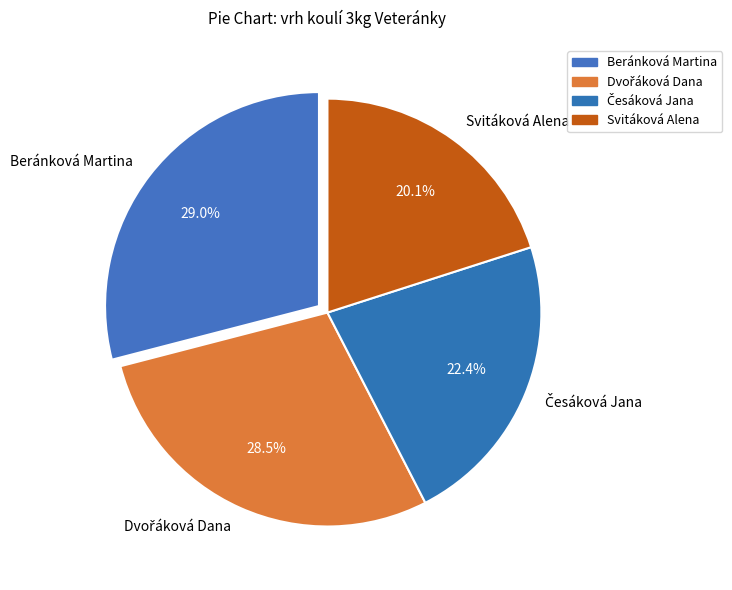

What percentage is NOT represented by Svitáková Alena?

79.9%